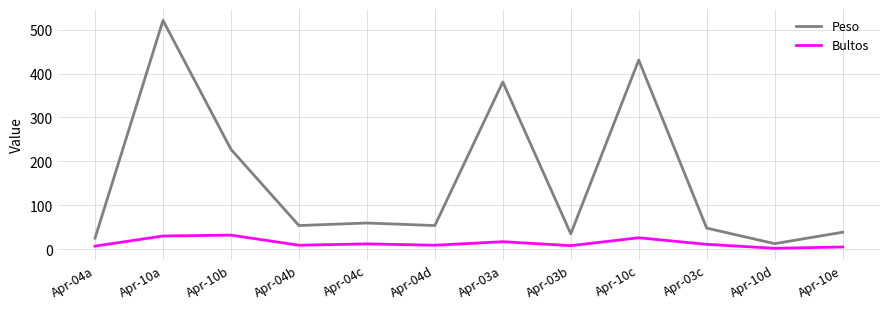

How many interior local peaks does the Peso series have?

4